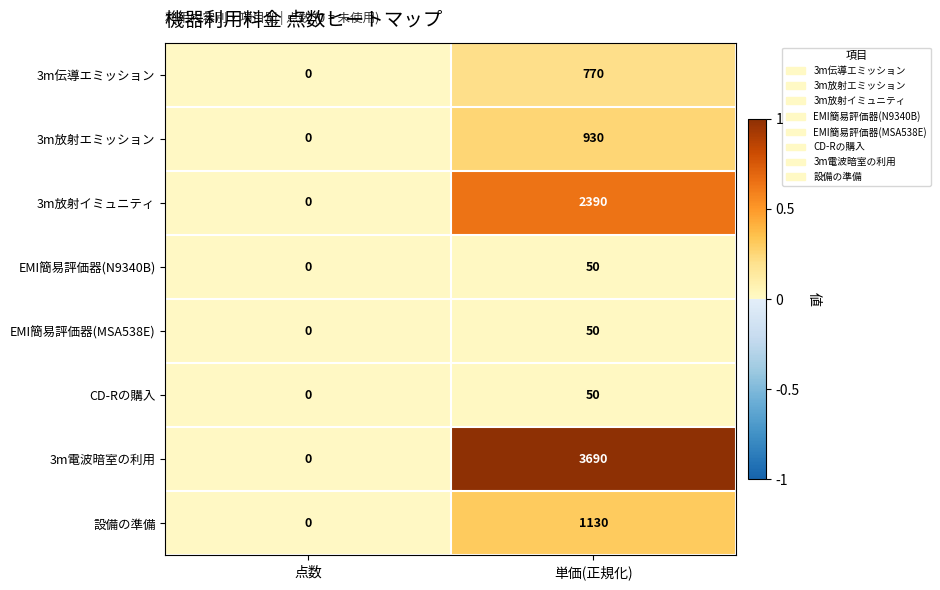

Which series has the largest total across all categories?

3m電波暗室の利用